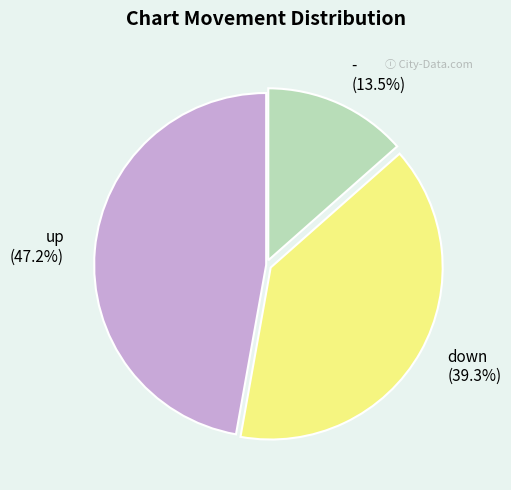

Between up and -, which is larger?

up